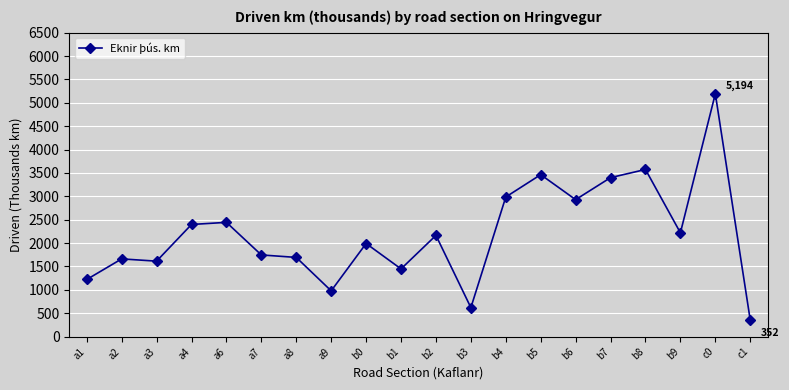

What value does the data have at b0?

1990.2